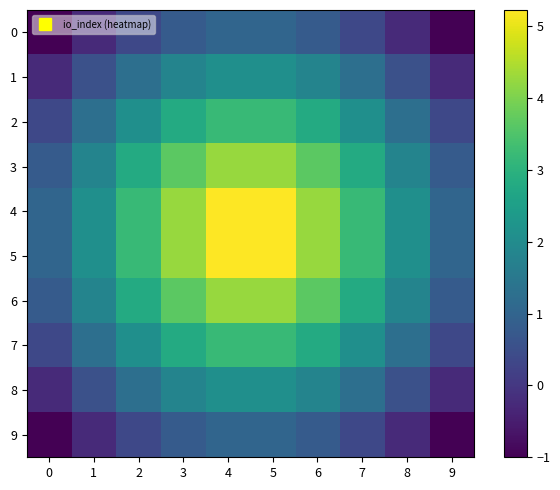

Reading left to right, list all the values displayed in this chart.

0: 0=-1.0	1=-0.3	2=0.3	3=0.8	4=1.0	5=1.0	6=0.8	7=0.3	8=-0.3	9=-1.0
1: 0=-0.3	1=0.6	2=1.3	3=1.8	4=2.1	5=2.1	6=1.8	7=1.3	8=0.6	9=-0.3
2: 0=0.3	1=1.3	2=2.1	3=2.8	4=3.2	5=3.2	6=2.8	7=2.1	8=1.3	9=0.3
3: 0=0.8	1=1.8	2=2.8	3=3.7	4=4.3	5=4.3	6=3.7	7=2.8	8=1.8	9=0.8
4: 0=1.0	1=2.1	2=3.2	3=4.3	4=5.2	5=5.2	6=4.3	7=3.2	8=2.1	9=1.0
5: 0=1.0	1=2.1	2=3.2	3=4.3	4=5.2	5=5.2	6=4.3	7=3.2	8=2.1	9=1.0
6: 0=0.8	1=1.8	2=2.8	3=3.7	4=4.3	5=4.3	6=3.7	7=2.8	8=1.8	9=0.8
7: 0=0.3	1=1.3	2=2.1	3=2.8	4=3.2	5=3.2	6=2.8	7=2.1	8=1.3	9=0.3
8: 0=-0.3	1=0.6	2=1.3	3=1.8	4=2.1	5=2.1	6=1.8	7=1.3	8=0.6	9=-0.3
9: 0=-1.0	1=-0.3	2=0.3	3=0.8	4=1.0	5=1.0	6=0.8	7=0.3	8=-0.3	9=-1.0